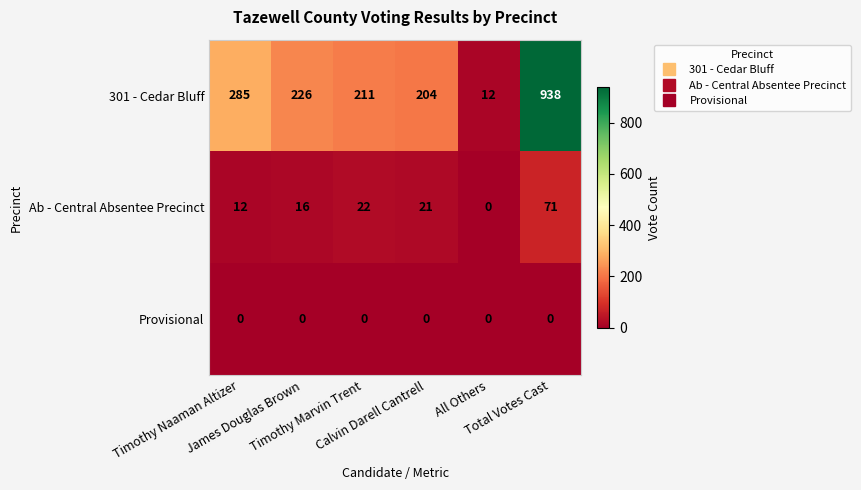

Which series has the largest total across all categories?

301 - Cedar Bluff